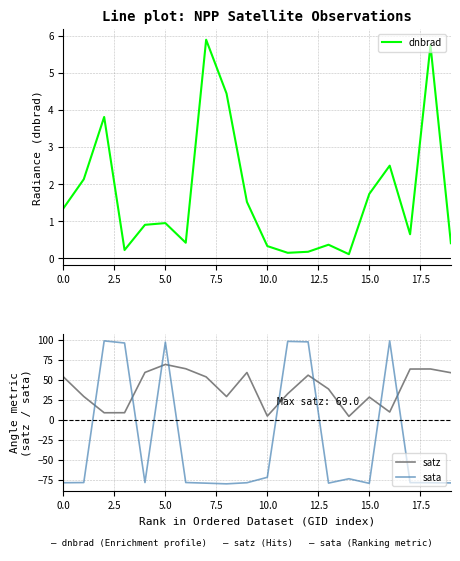

True or false: satz has more than 1 interior local peaks.

True